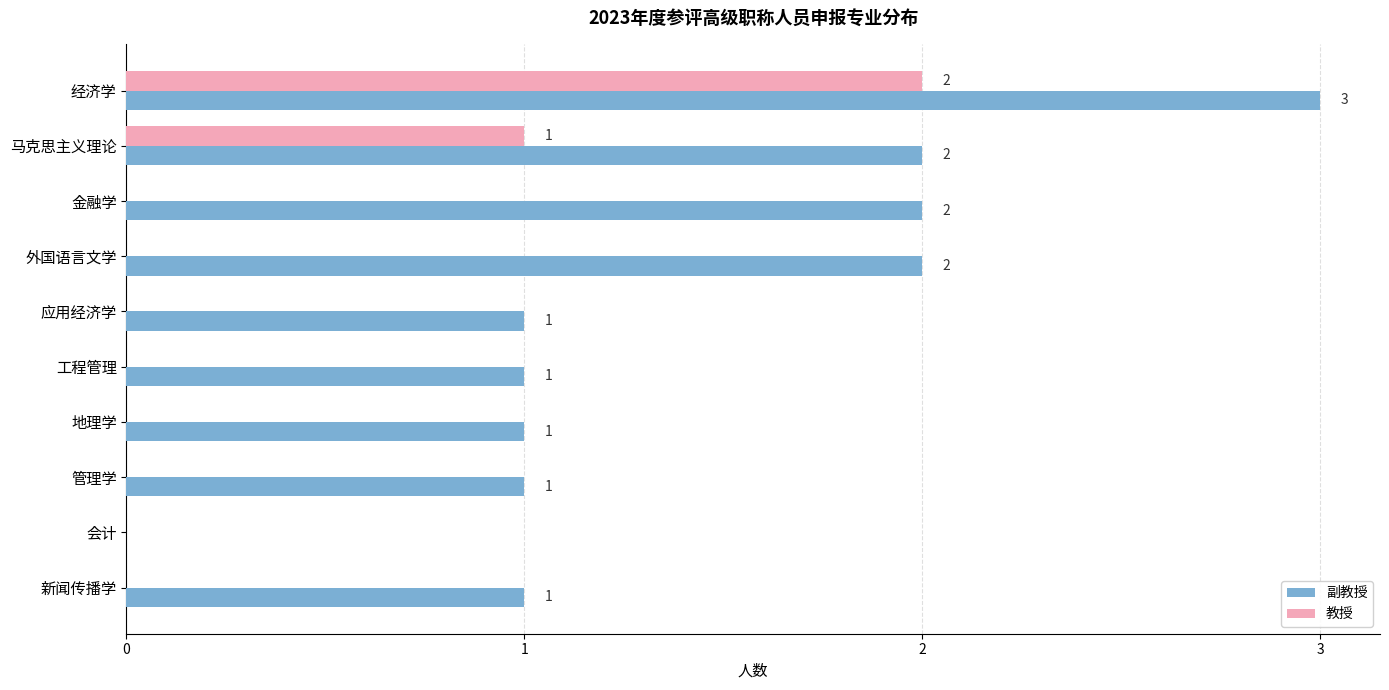

What is the maximum value shown in the chart?

3